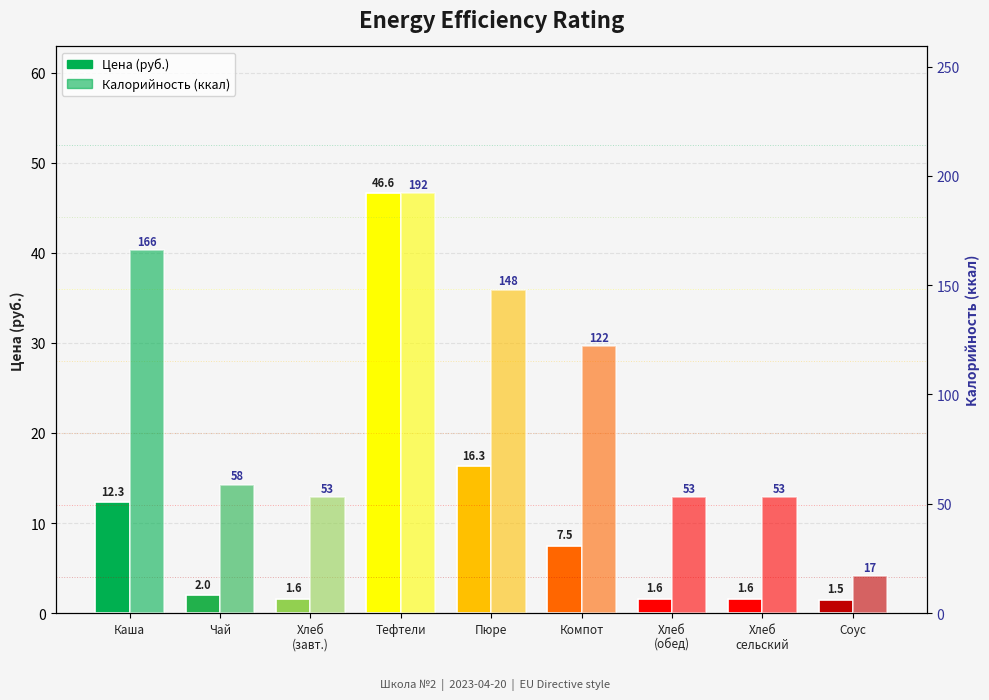

List the labels in order of Цена (руб.) value, smallest first.

Соус, Хлеб
(завт.), Хлеб
(обед), Хлеб
сельский, Чай, Компот, Каша, Пюре, Тефтели